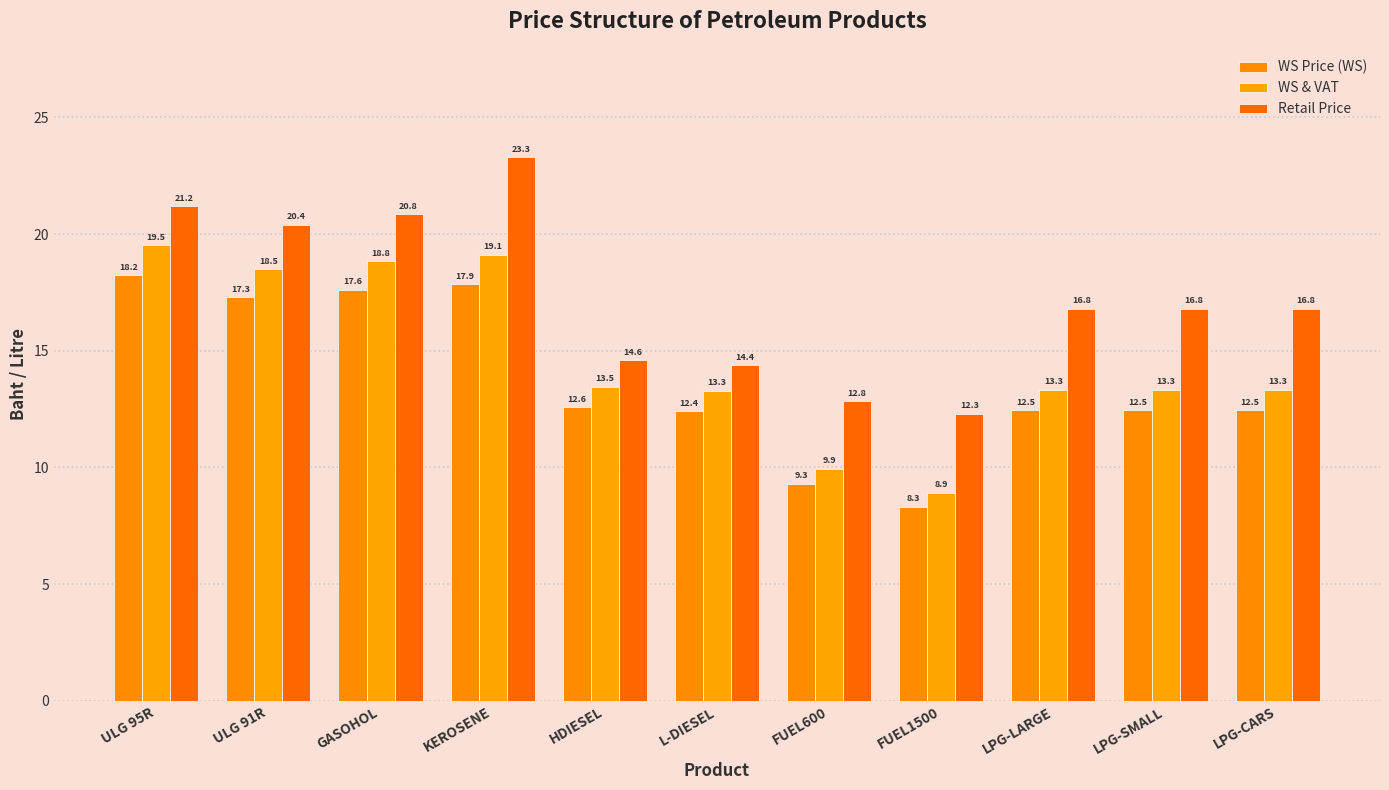

What is the label of the 11th bar from the left?

LPG-CARS